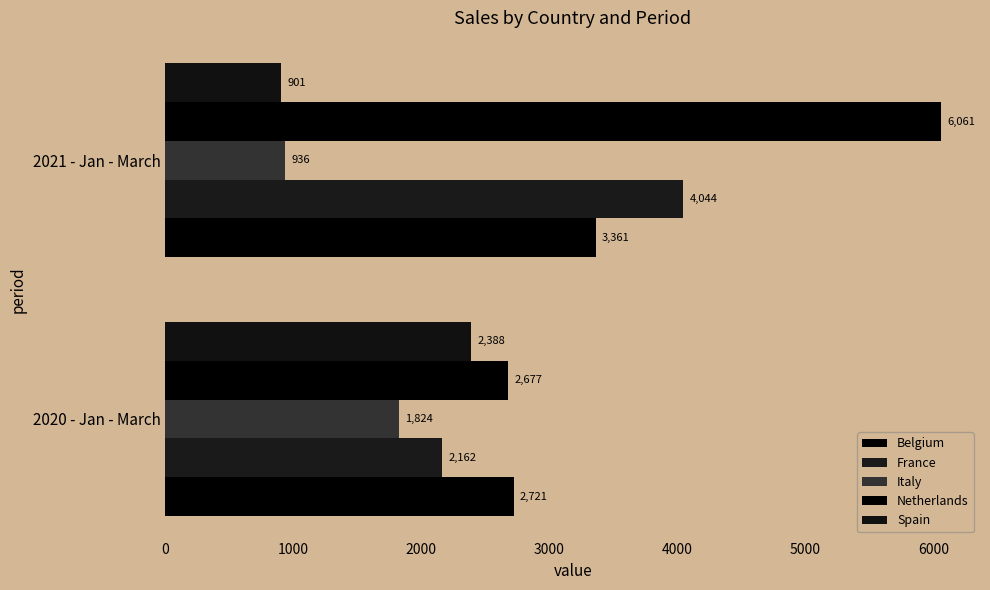

Count the number of categories in the chart.

2